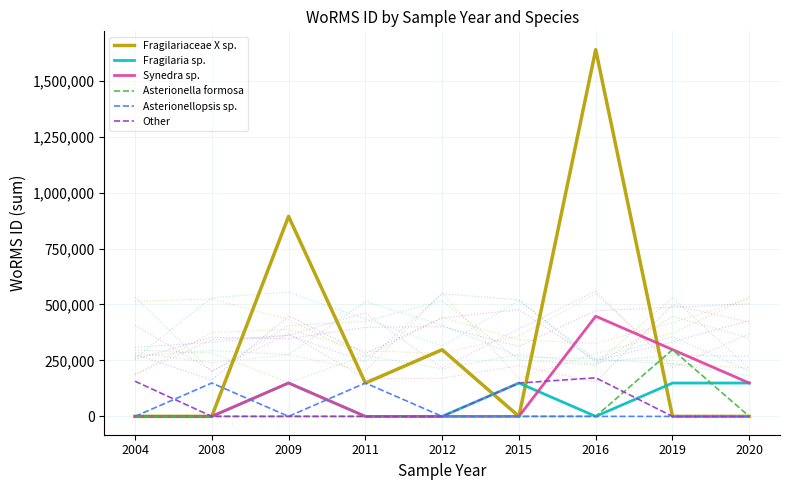

What is the maximum value for Asterionella formosa?

297908